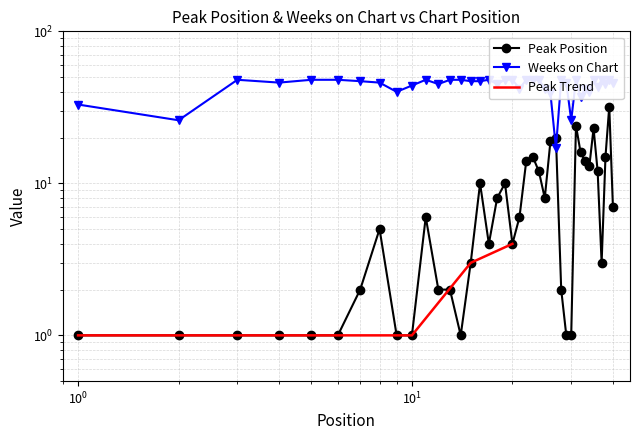

In Peak Position, how many points are lower than both neighbors (excluding endpoints)?

6